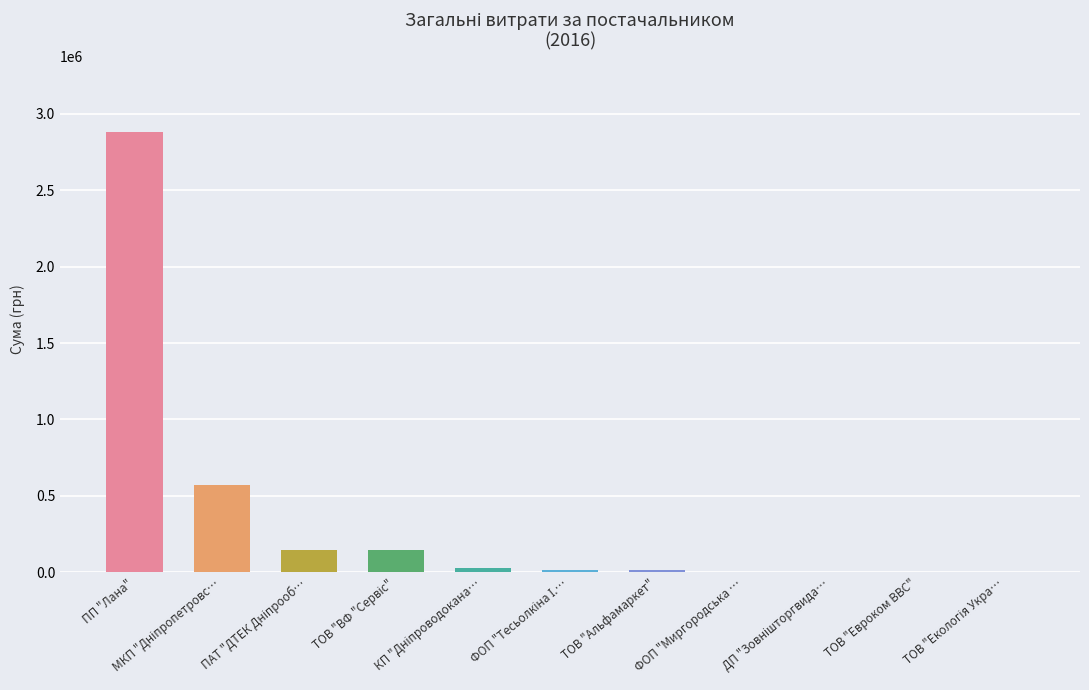

What is the sum of all values?

3809175.6